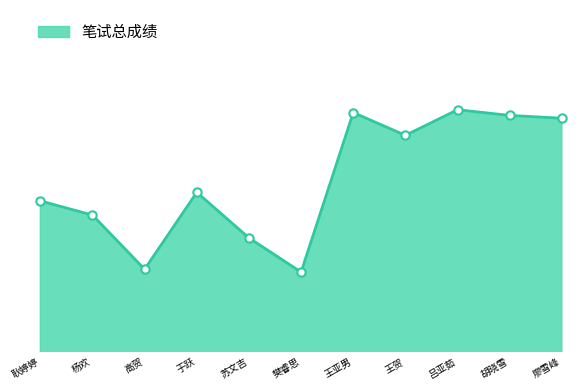

What is the label of the 2nd point from the right?

胡晓雪